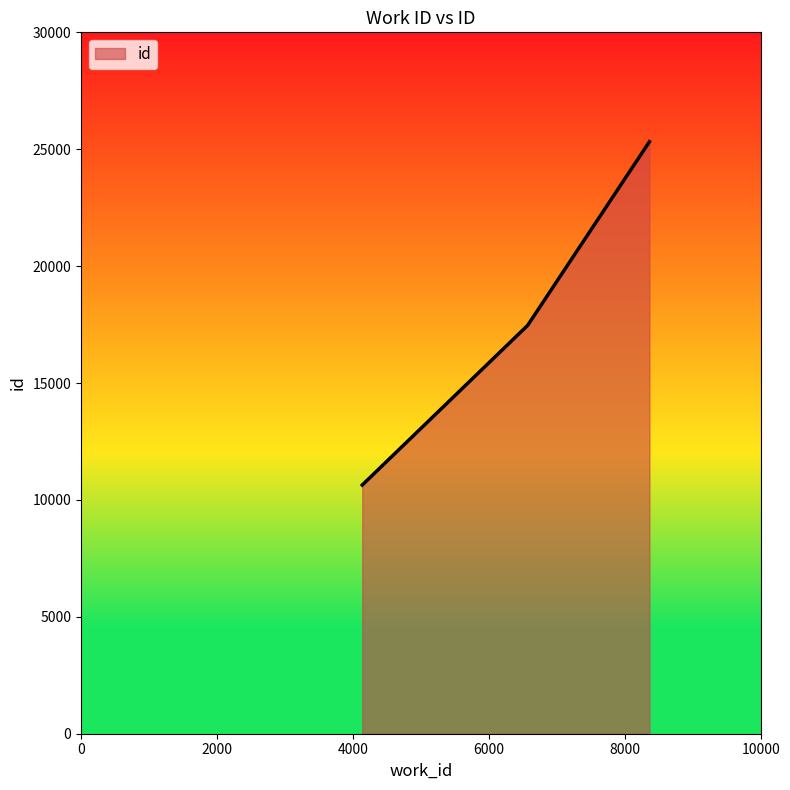

What is the sum of all values?

53425